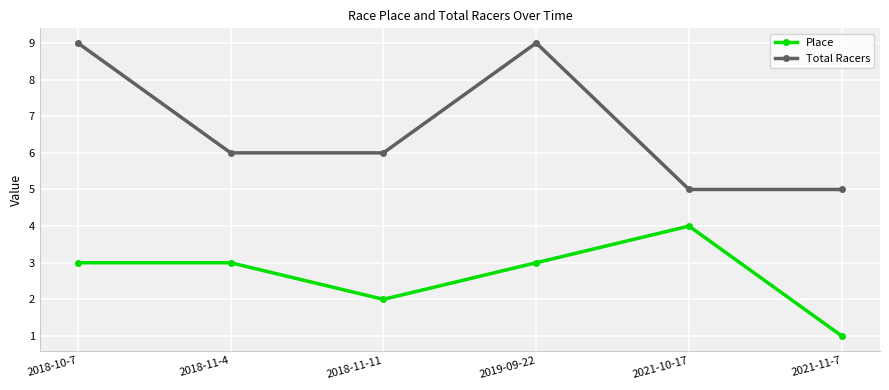

True or false: Place and Total Racers cross at least once.

False